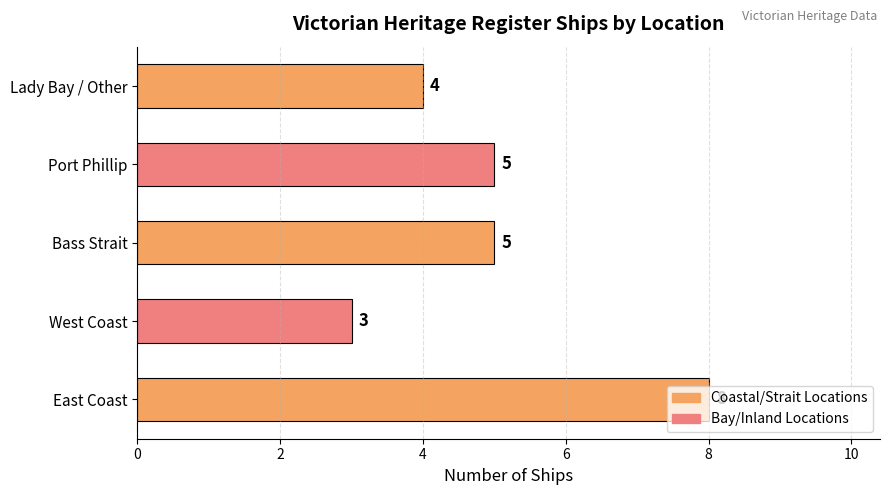

Does the chart contain stacked bars?

No